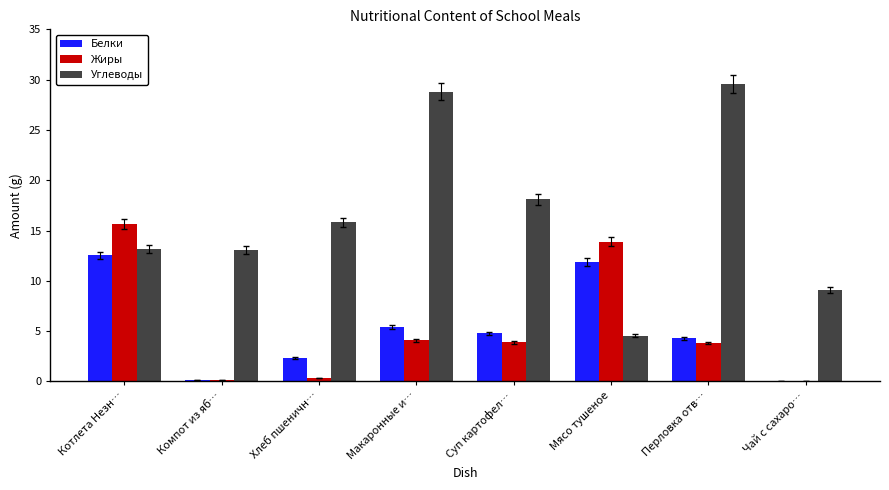

What is the maximum value shown in the chart?

29.6